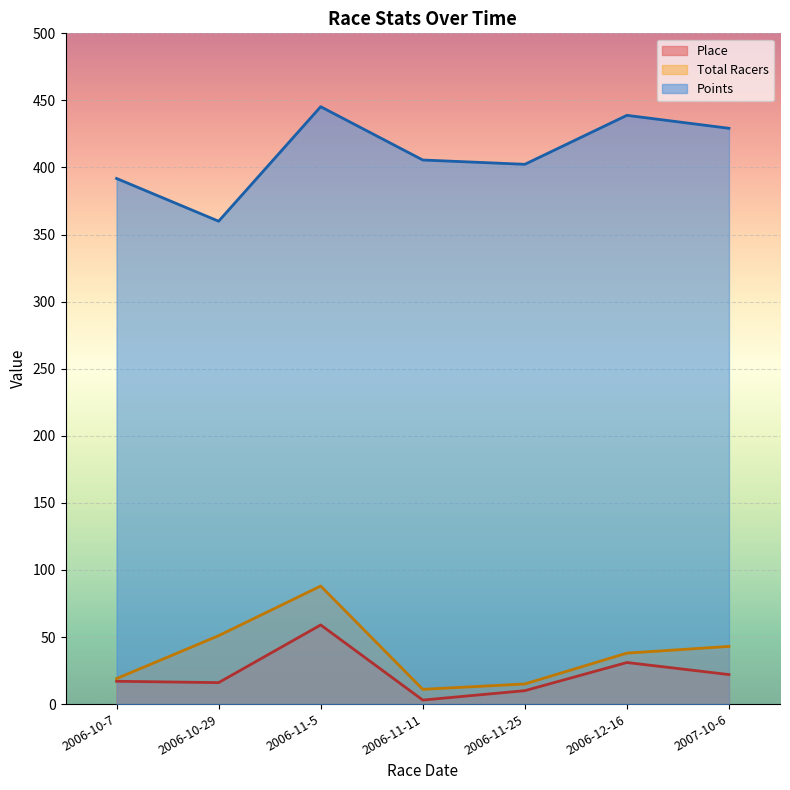

Is the value of Points at 2006-10-7 greater than the value of Place at 2006-11-25?

Yes